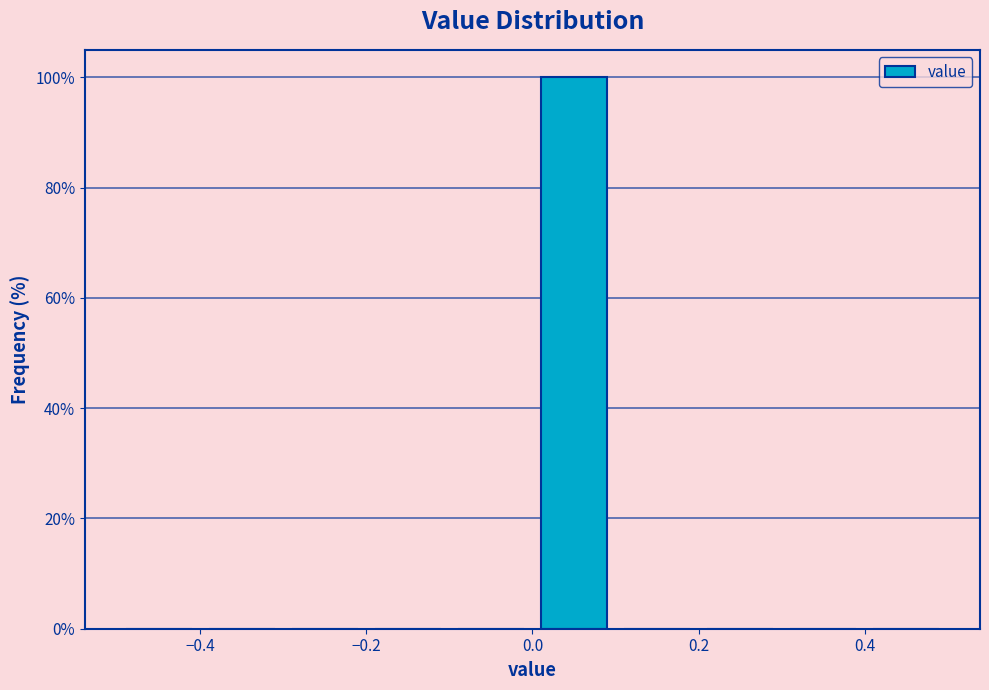

Reading left to right, transcribe this chart: for each bar, give the range it covers on the x-axis and its height. The values are not printed on the chart, so give them approximately, as read against the axis.

-0.5 to -0.4: 0
-0.4 to -0.3: 0
-0.3 to -0.2: 0
-0.2 to -0.1: 0
-0.1 to 0.0: 0
0.0 to 0.1: 100
0.1 to 0.2: 0
0.2 to 0.3: 0
0.3 to 0.4: 0
0.4 to 0.5: 0